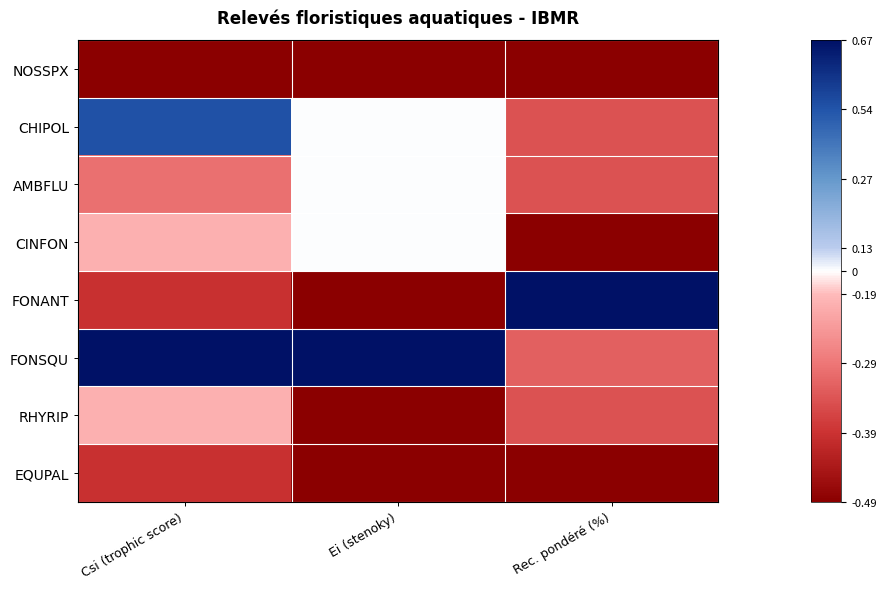

Rank the series at Ei (stenoky) from lowest to highest value.

NOSSPX, FONANT, RHYRIP, EQUPAL, CHIPOL, AMBFLU, CINFON, FONSQU